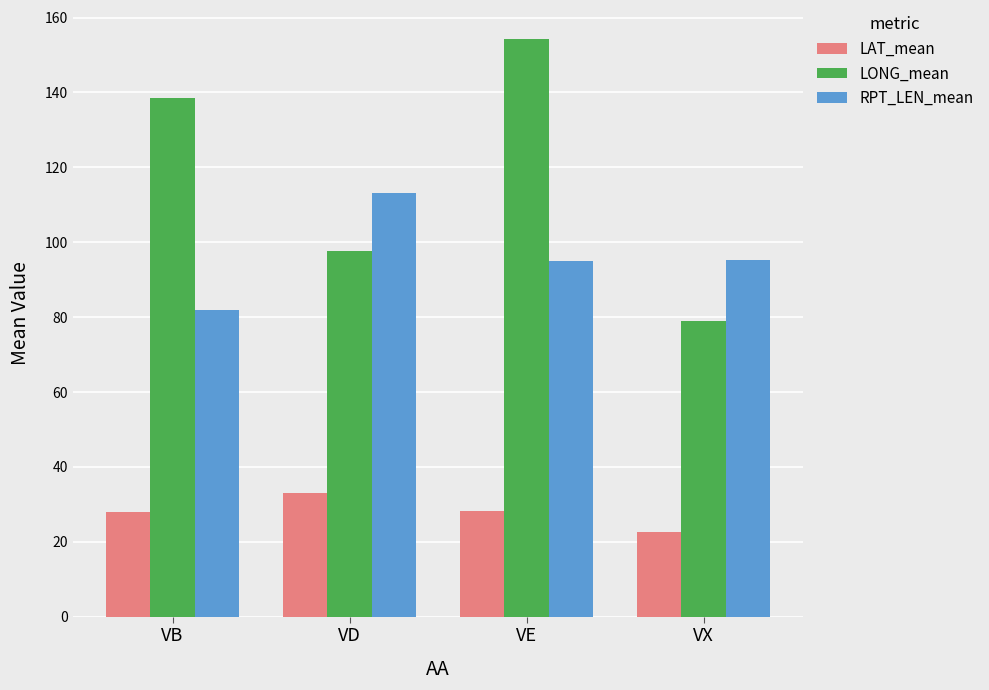

At which label does LAT_mean reach its minimum?

VX